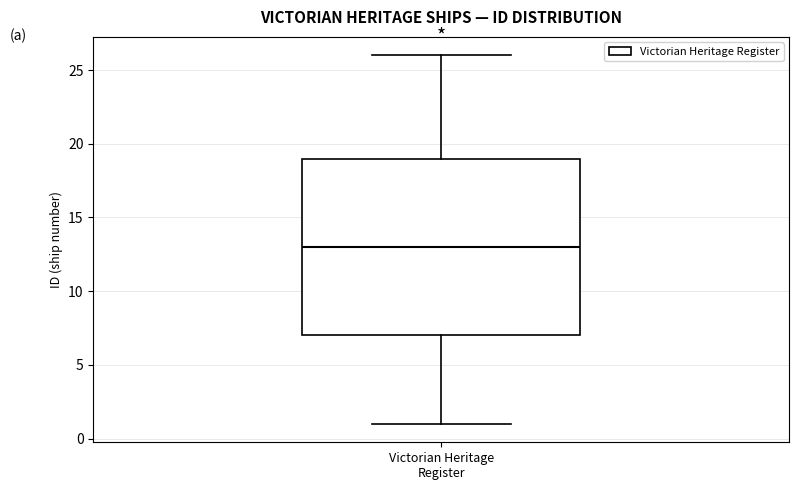

Transcribe this box plot: give where the median line is, the range the box spans, and where the two whiskers end, as read against the y-axis. The values are not printed on the chart, so give them approximately, as read against the axis.

median 13, box 7 to 19, whiskers 1 to 26